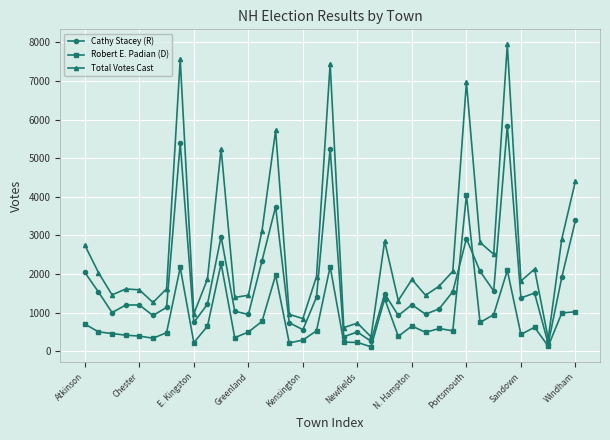

How many lines are shown in the chart?

3